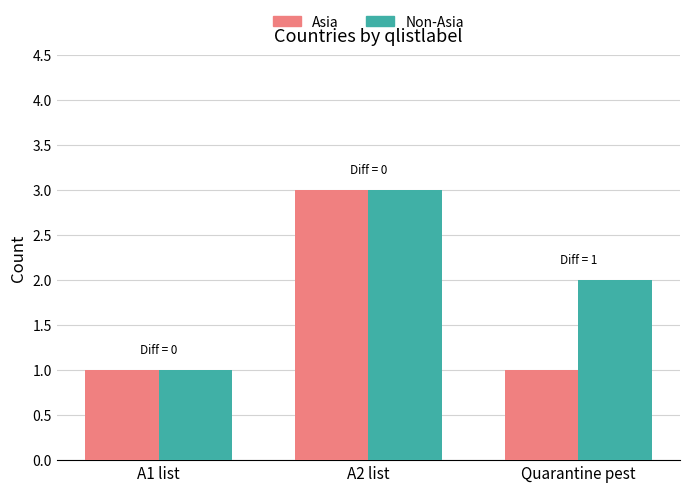

True or false: Non-Asia has a value of 1 at A2 list.

False